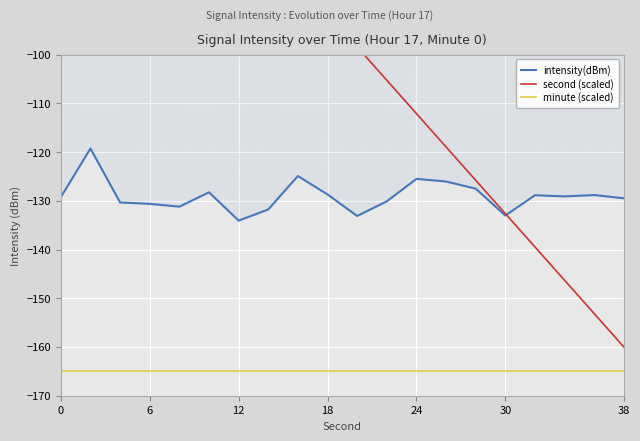

True or false: minute (scaled) has a value of -165.0 at 0.

True